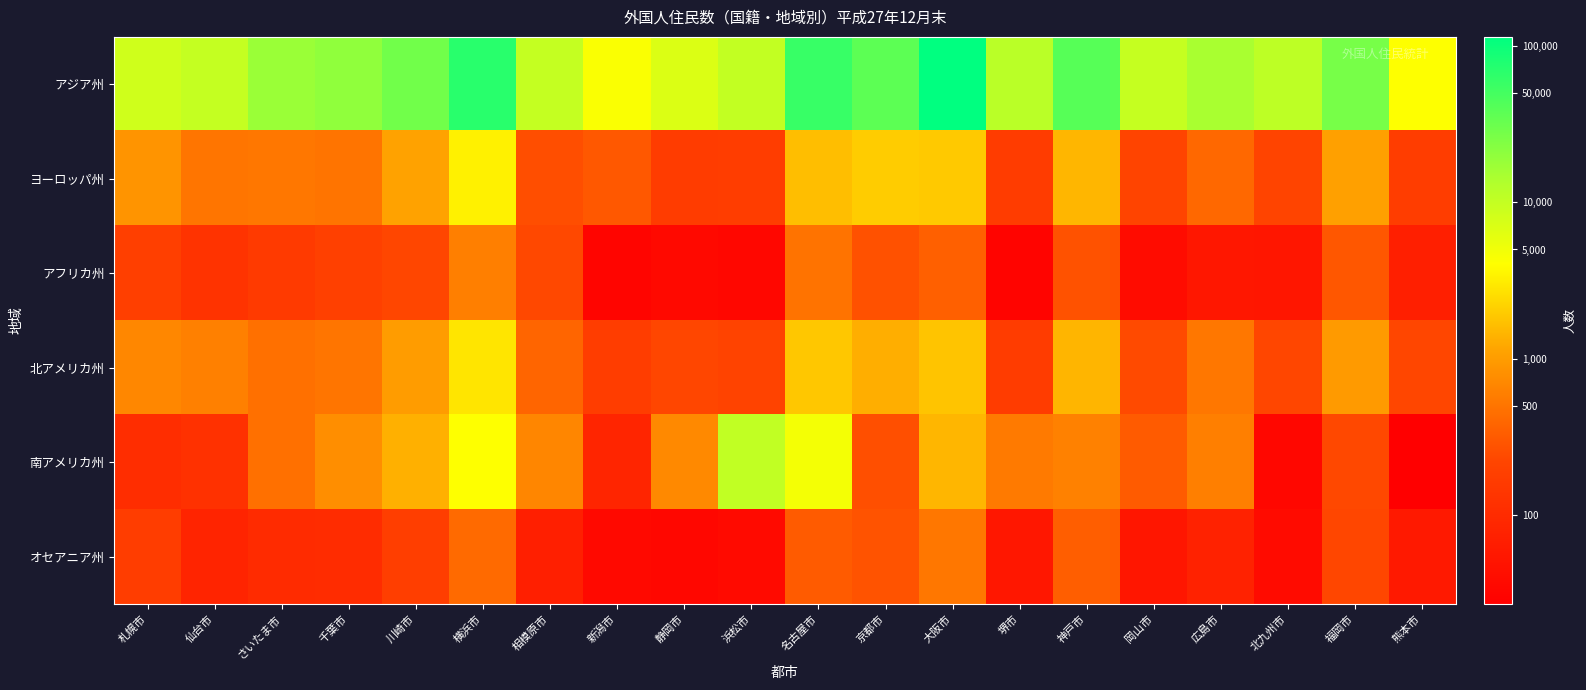

Reading right to left, transcribe all the data shown in this chart.

アジア州: 熊本市=8.3	福岡市=10.2	北九州市=9.3	広島市=9.6	岡山市=9.2	神戸市=10.6	堺市=9.3	大阪市=11.6	京都市=10.5	名古屋市=11.0	浜松市=9.2	静岡市=8.9	新潟市=8.4	相模原市=9.2	横浜市=11.2	川崎市=10.3	千葉市=9.9	さいたま市=9.8	仙台市=9.2	札幌市=9.0
ヨーロッパ州: 熊本市=5.2	福岡市=7.0	北九州市=5.4	広島市=6.0	岡山市=5.4	神戸市=7.3	堺市=5.1	大阪市=7.6	京都市=7.6	名古屋市=7.4	浜松市=5.2	静岡市=5.1	新潟市=5.7	相模原市=5.6	横浜市=8.1	川崎市=7.0	千葉市=6.2	さいたま市=6.3	仙台市=6.2	札幌市=6.8
アフリカ州: 熊本市=4.2	福岡市=5.7	北九州市=4.0	広島市=4.0	岡山市=3.7	神戸市=5.6	堺市=3.4	大阪市=5.9	京都市=5.6	名古屋市=6.2	浜松市=3.5	静岡市=3.6	新潟市=3.5	相模原市=5.5	横浜市=6.4	川崎市=5.4	千葉市=5.3	さいたま市=5.1	仙台市=4.9	札幌市=5.2
北アメリカ州: 熊本市=5.4	福岡市=6.9	北九州市=5.4	広島市=6.3	岡山市=5.5	神戸市=7.3	堺市=5.1	大阪市=7.5	京都市=7.2	名古屋市=7.5	浜松市=5.3	静岡市=5.4	新潟市=5.2	相模原市=5.9	横浜市=7.9	川崎市=6.9	千葉市=6.2	さいたま市=6.1	仙台市=6.4	札幌市=6.6
南アメリカ州: 熊本市=3.3	福岡市=5.5	北九州市=3.5	広島市=6.4	岡山市=5.8	神戸市=6.4	堺市=6.3	大阪市=7.3	京都市=5.6	名古屋市=8.5	浜松市=9.2	静岡市=6.6	新潟市=4.4	相模原市=6.5	横浜市=8.3	川崎市=7.2	千葉市=6.7	さいたま市=6.1	仙台市=4.8	札幌市=4.7
オセアニア州: 熊本市=4.1	福岡市=5.4	北九州市=3.7	広島市=4.3	岡山市=4.0	神戸市=5.8	堺市=4.0	大阪市=6.3	京都市=5.6	名古屋市=5.8	浜松市=3.6	静岡市=3.5	新潟市=3.6	相模原市=4.2	横浜市=6.0	川崎市=5.2	千葉市=4.6	さいたま市=4.6	仙台市=4.4	札幌市=5.2